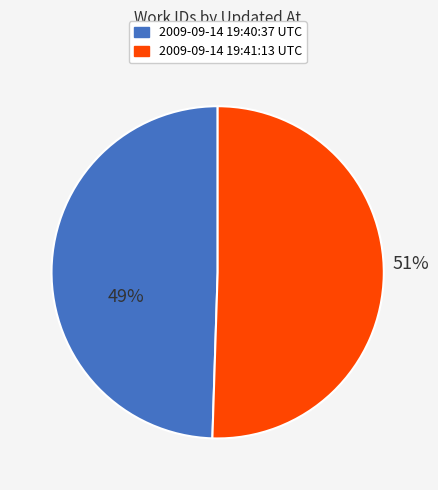

To the nearest percent, what is the average slice percentage?

50%